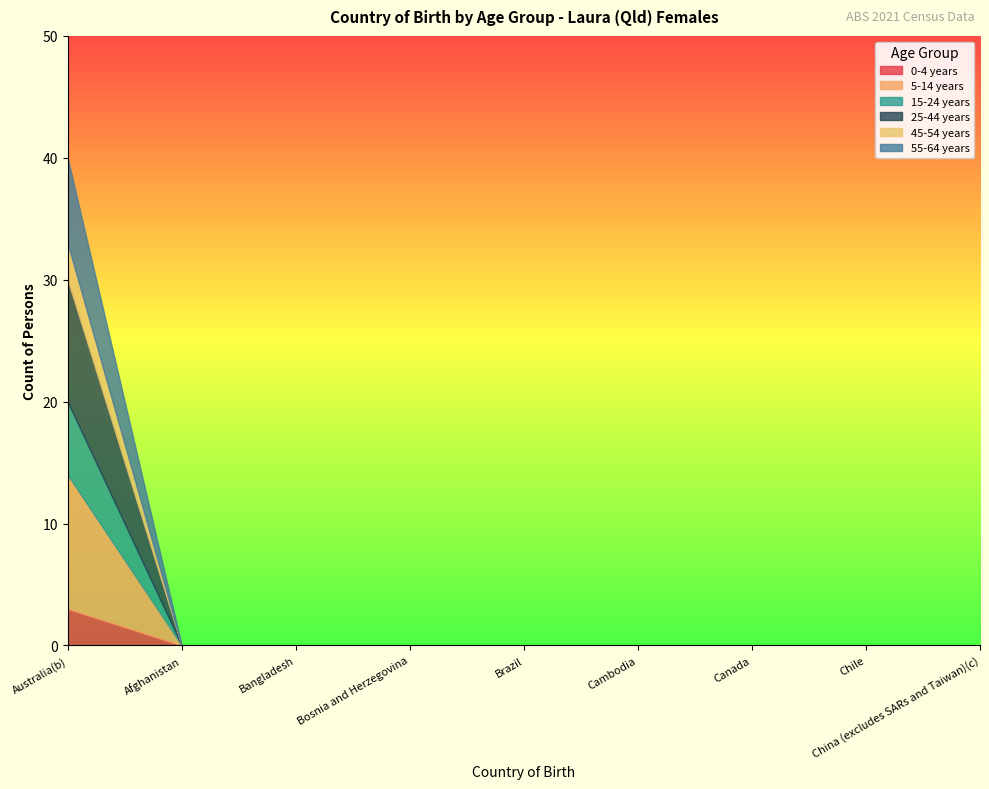

Reading right to left, what are all the values shown in this chart?

0-4 years: China (excludes SARs and Taiwan)(c)=0	Chile=0	Canada=0	Cambodia=0	Brazil=0	Bosnia and Herzegovina=0	Bangladesh=0	Afghanistan=0	Australia(b)=3
5-14 years: China (excludes SARs and Taiwan)(c)=0	Chile=0	Canada=0	Cambodia=0	Brazil=0	Bosnia and Herzegovina=0	Bangladesh=0	Afghanistan=0	Australia(b)=11
15-24 years: China (excludes SARs and Taiwan)(c)=0	Chile=0	Canada=0	Cambodia=0	Brazil=0	Bosnia and Herzegovina=0	Bangladesh=0	Afghanistan=0	Australia(b)=6
25-44 years: China (excludes SARs and Taiwan)(c)=0	Chile=0	Canada=0	Cambodia=0	Brazil=0	Bosnia and Herzegovina=0	Bangladesh=0	Afghanistan=0	Australia(b)=10
45-54 years: China (excludes SARs and Taiwan)(c)=0	Chile=0	Canada=0	Cambodia=0	Brazil=0	Bosnia and Herzegovina=0	Bangladesh=0	Afghanistan=0	Australia(b)=3
55-64 years: China (excludes SARs and Taiwan)(c)=0	Chile=0	Canada=0	Cambodia=0	Brazil=0	Bosnia and Herzegovina=0	Bangladesh=0	Afghanistan=0	Australia(b)=7